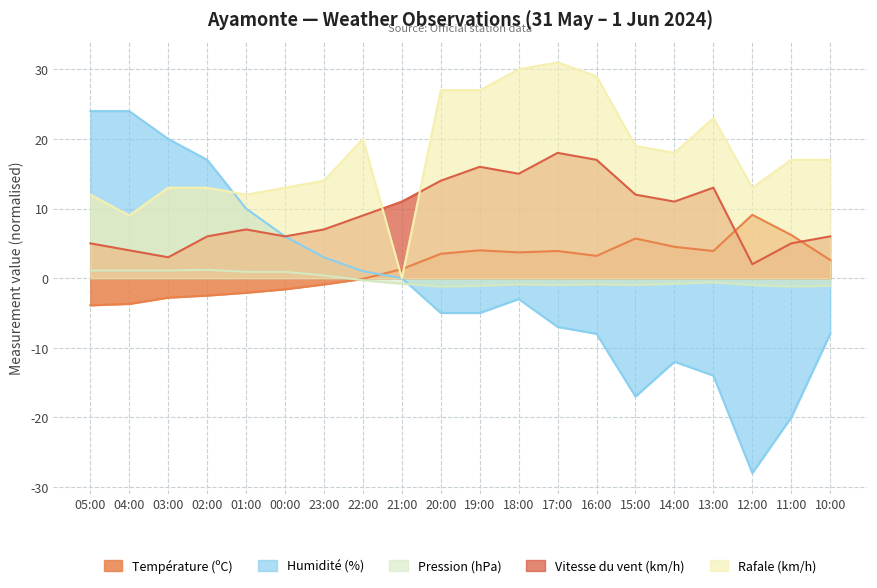

What is the maximum value for Température (ºC)?

9.1